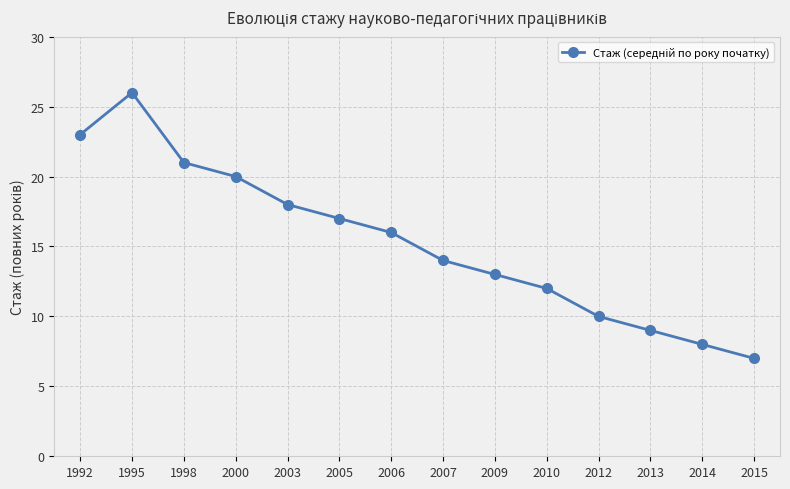

Which has a higher value, 2012 or 2009?

2009